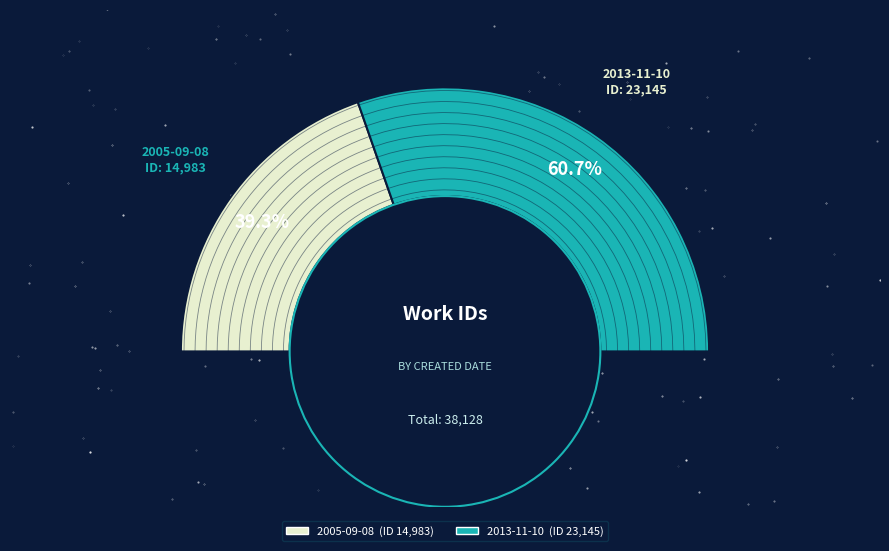

Is there a majority slice in this chart?

Yes